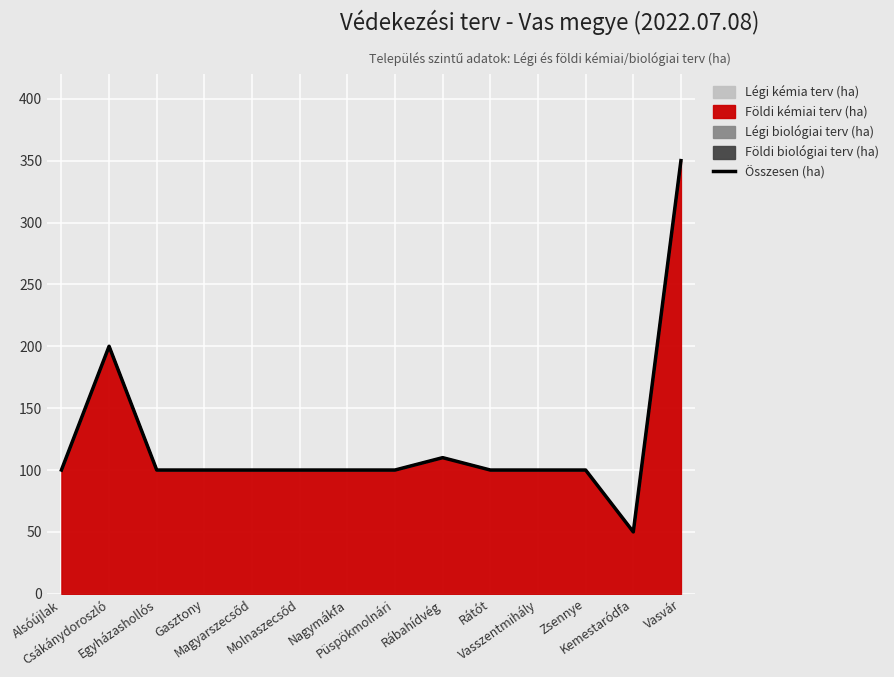

Where does the data first go above 100?

Csákánydoroszló